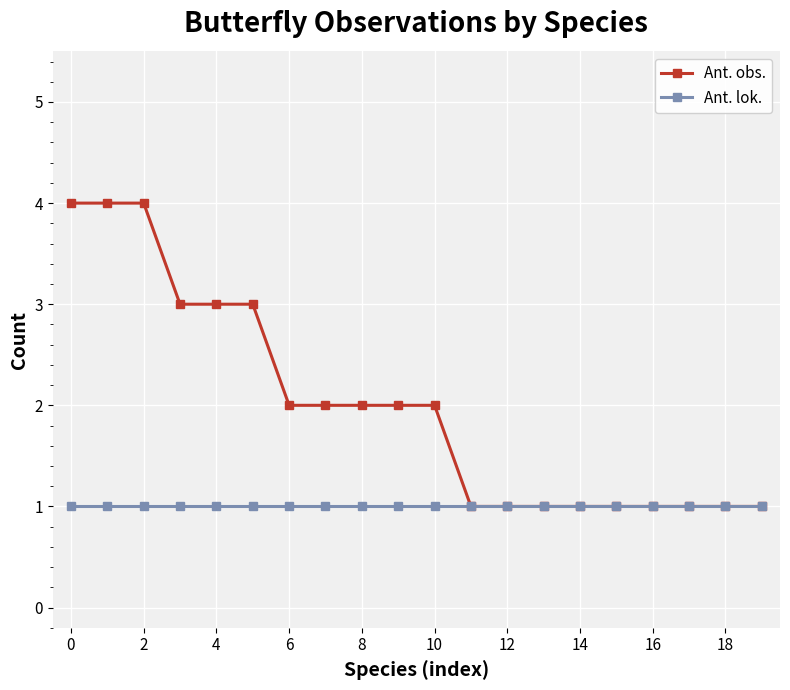

List the series in order of their peak value, highest first.

Ant. obs., Ant. lok.